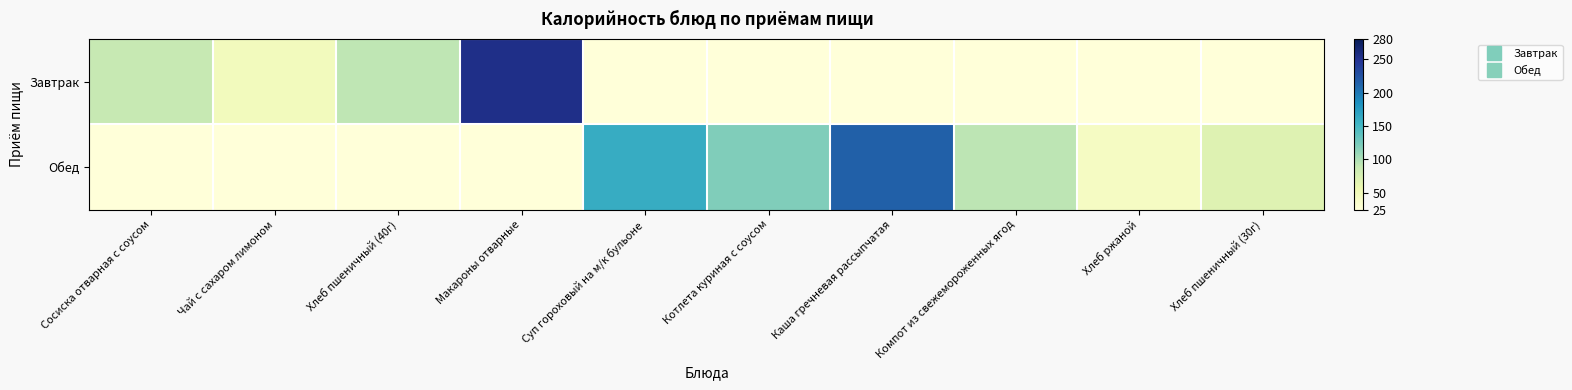

List the series in order of their peak value, lowest first.

Обед, Завтрак